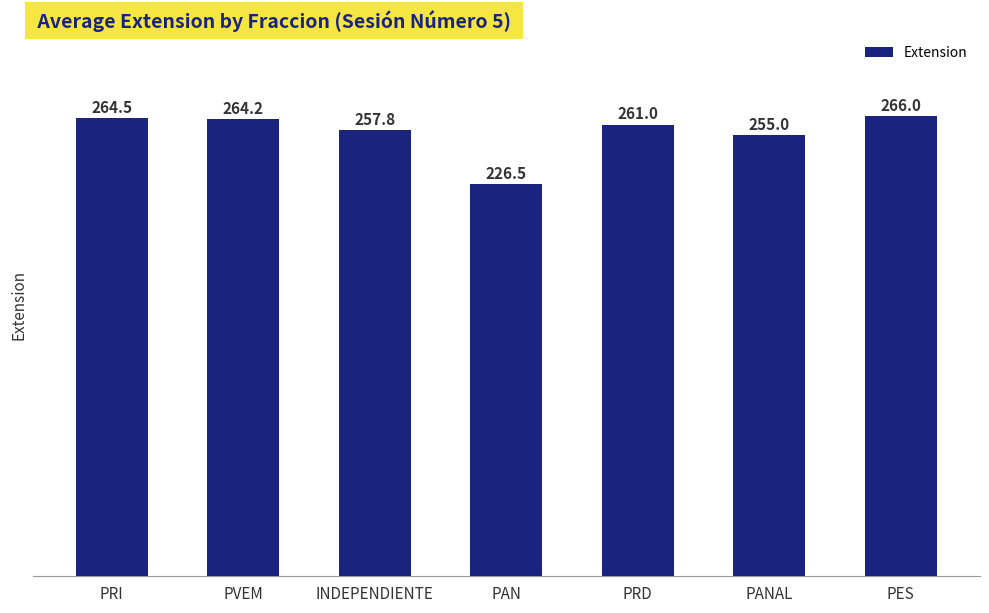

What is the average value?

256.4